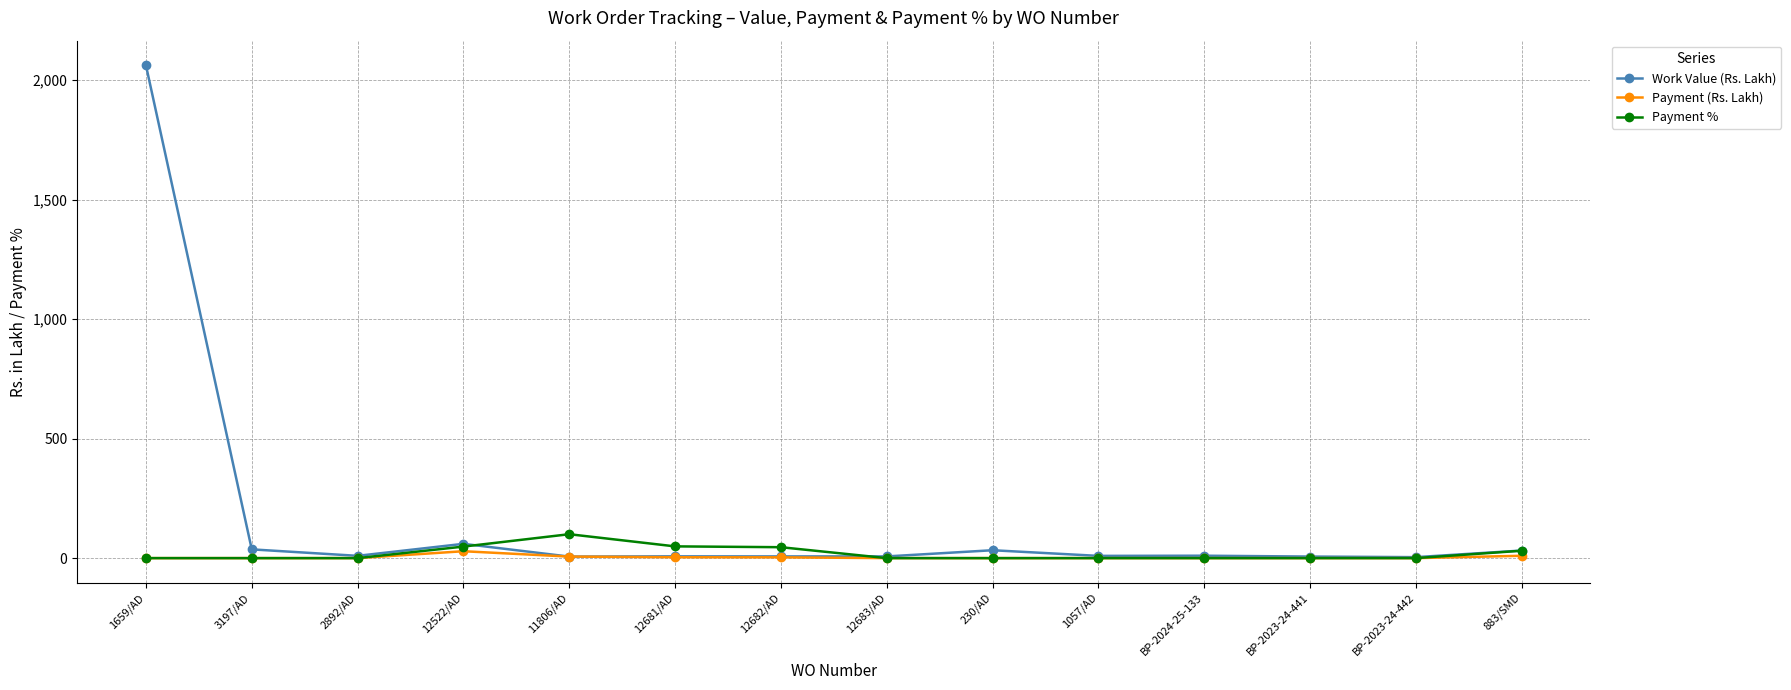

At how many categories does at least one series exceed 1880?

1